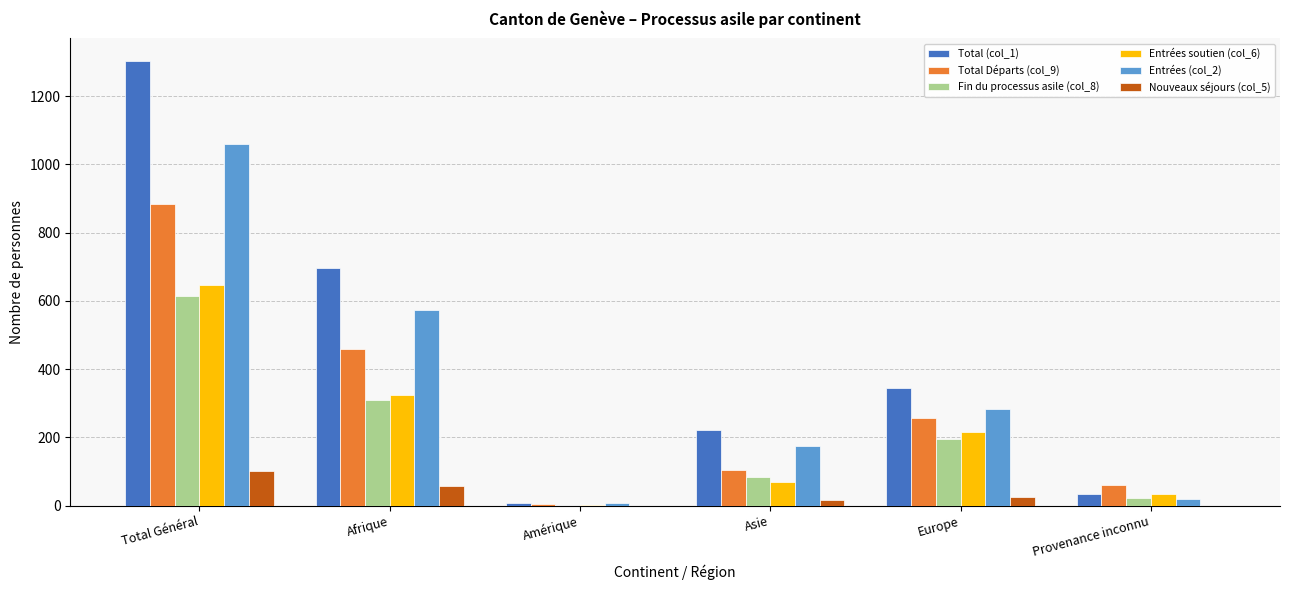

How many distinct data groups are displayed?

6